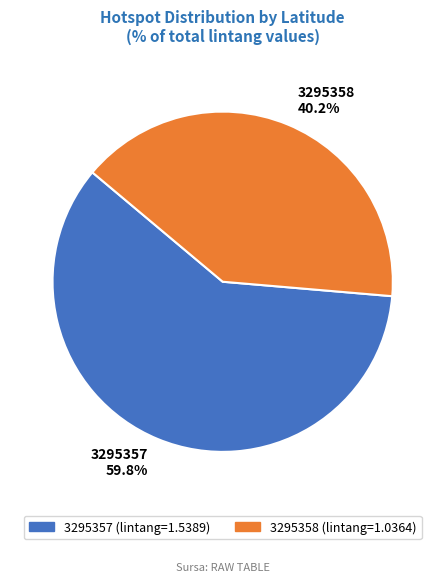

How much of the chart is everything except 3295357?

40.2%